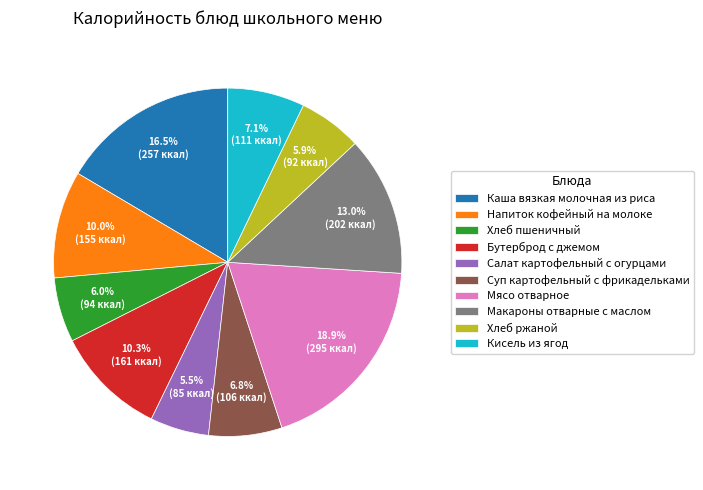

Which category has the biggest portion of the pie?

Мясо отварное